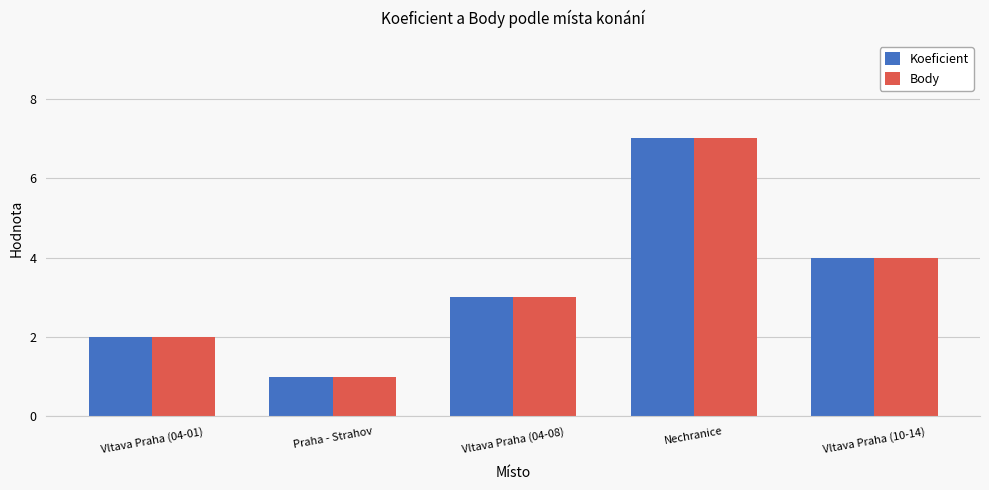

The Body series shows 2 at Vltava Praha (04-01). True or false?

True